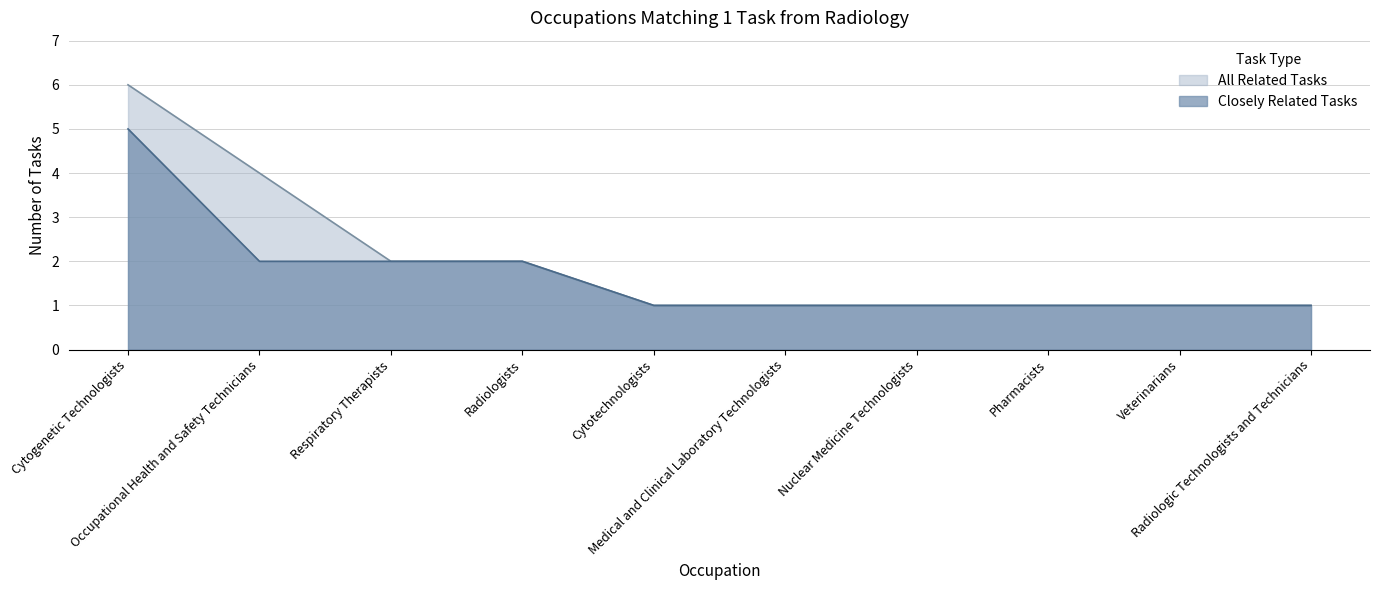

What is the total value across all series at Cytotechnologists?

2